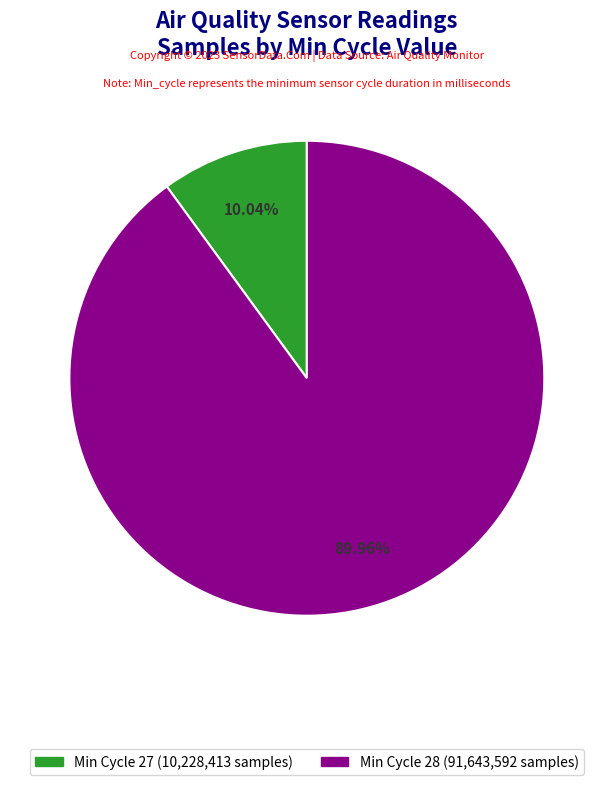

Is there any slice that represents more than half of the pie?

Yes